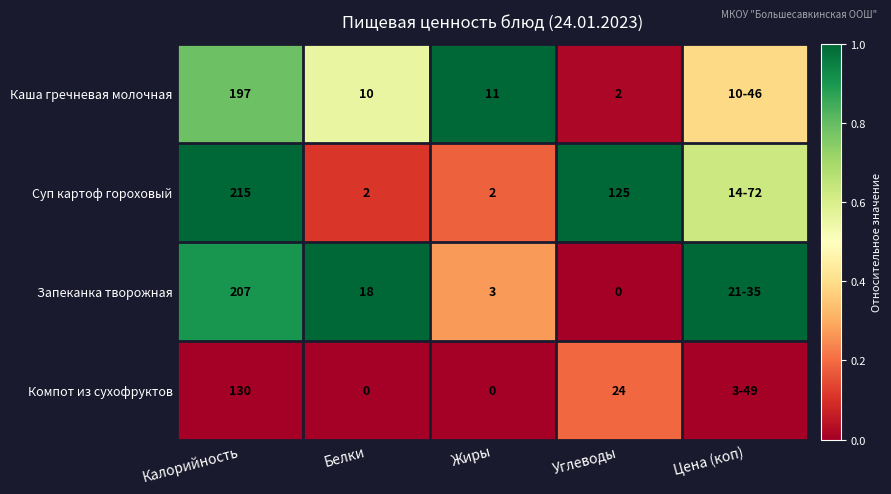

Is the value of Каша гречневая молочная at Калорийность greater than the value of Запеканка творожная at Углеводы?

Yes